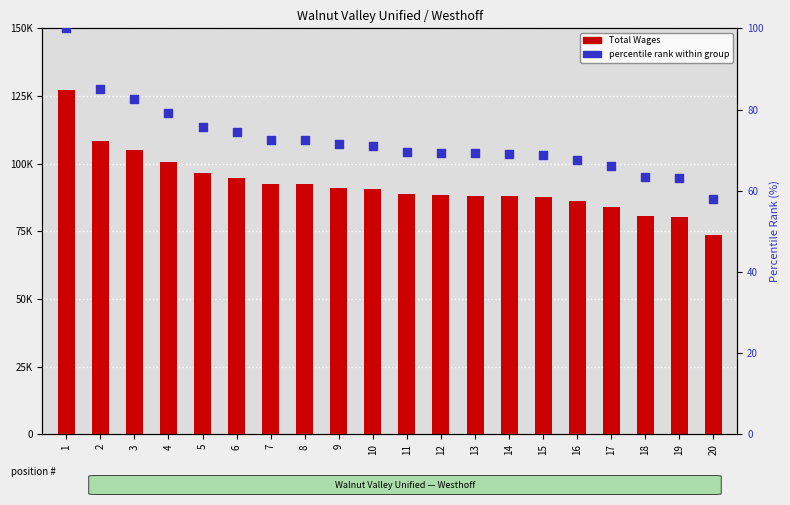

At which category is the sum across all series the highest?

1